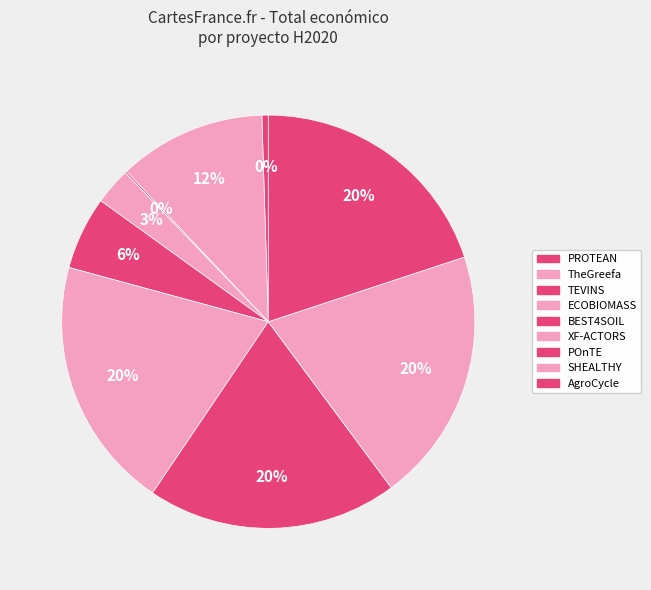

Which category has the biggest portion of the pie?

AgroCycle